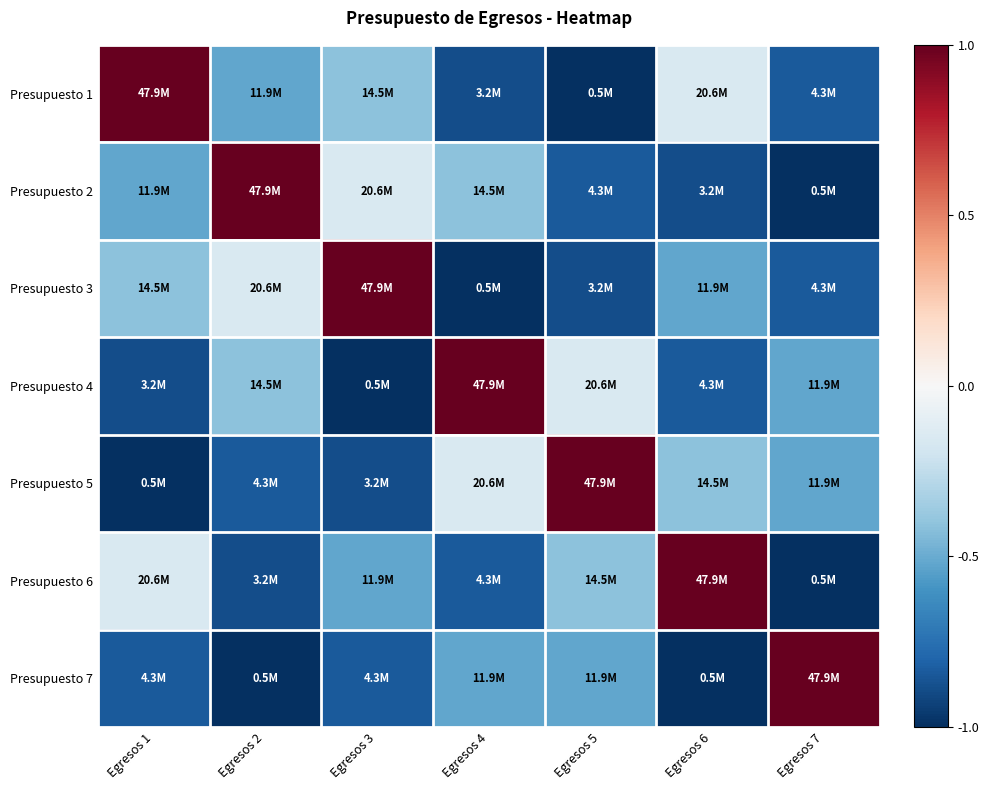

Which series changed the most between Egresos 1 and Egresos 2?

Presupuesto 1